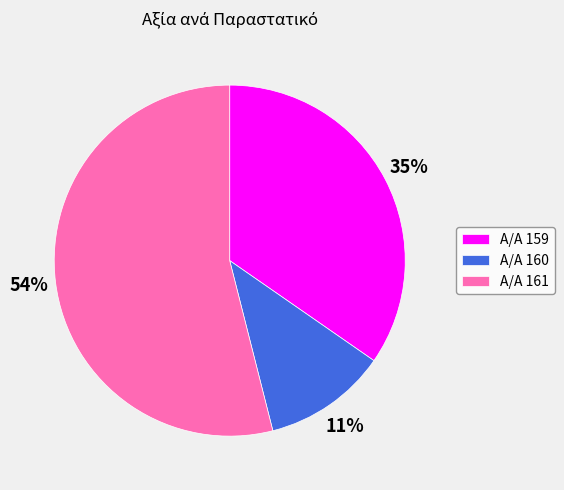

To the nearest percent, what is the difference between the largest and smallest slice percentages?

43%